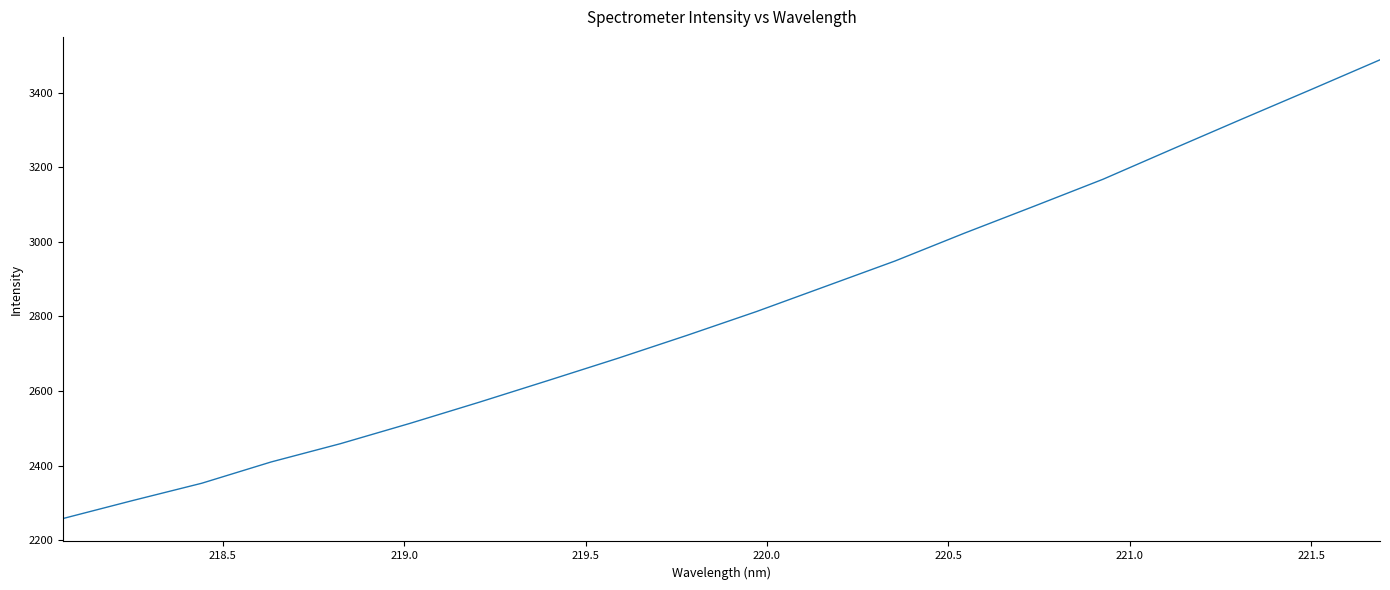

What is the smallest value displayed?

2257.9